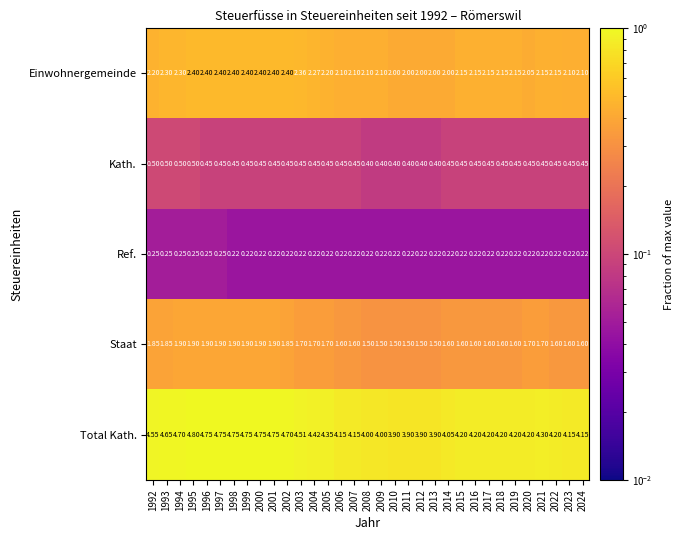

At 1996, list the series in order from largest to smallest.

Total Kath., Einwohnergemeinde, Staat, Kath., Ref.